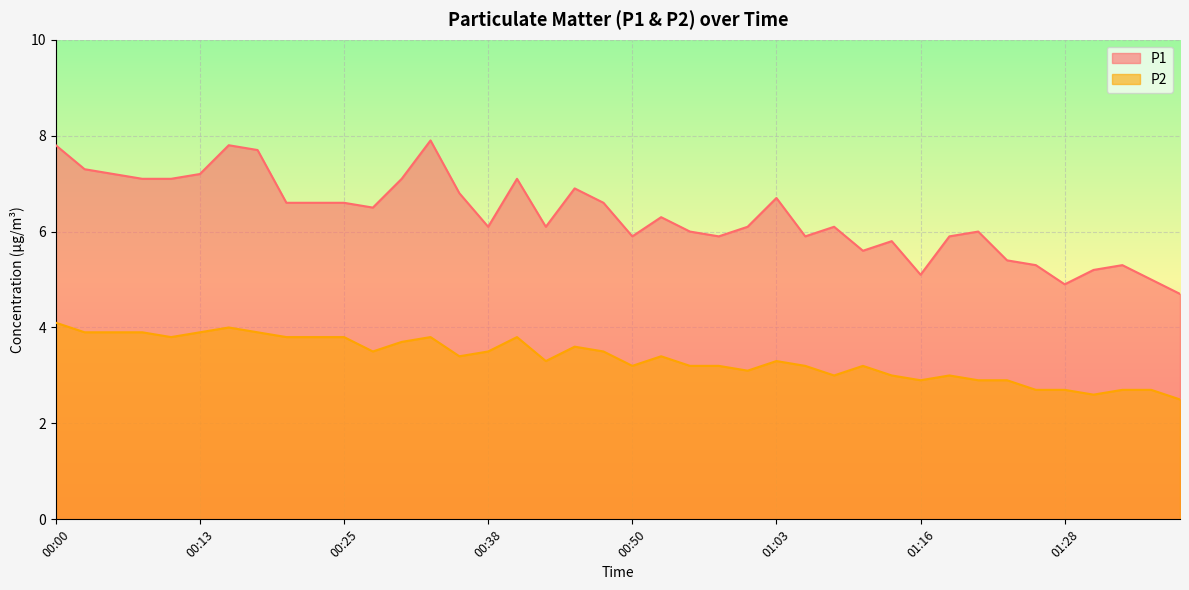

Between 01:31 and 01:03, which is larger?

01:03